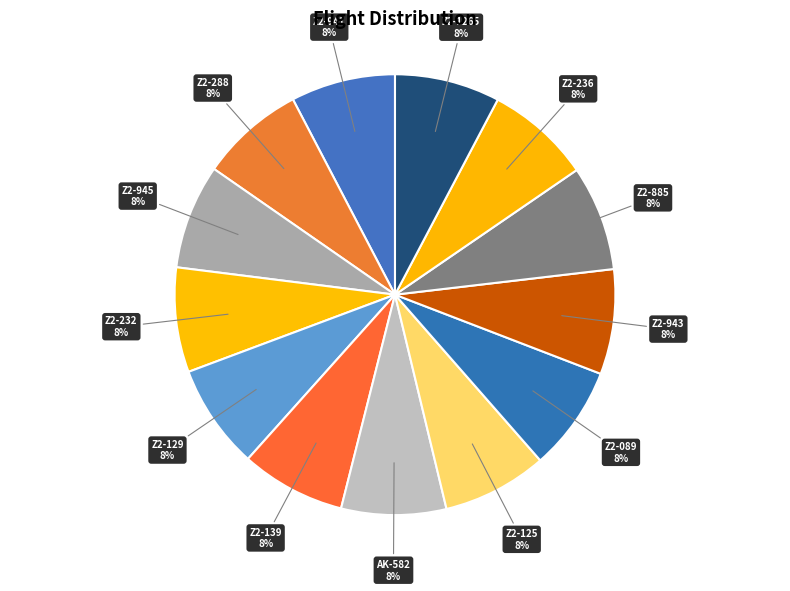

Approximately how many times larger is the value at Z2-943 compared to Z2-125?

1.0